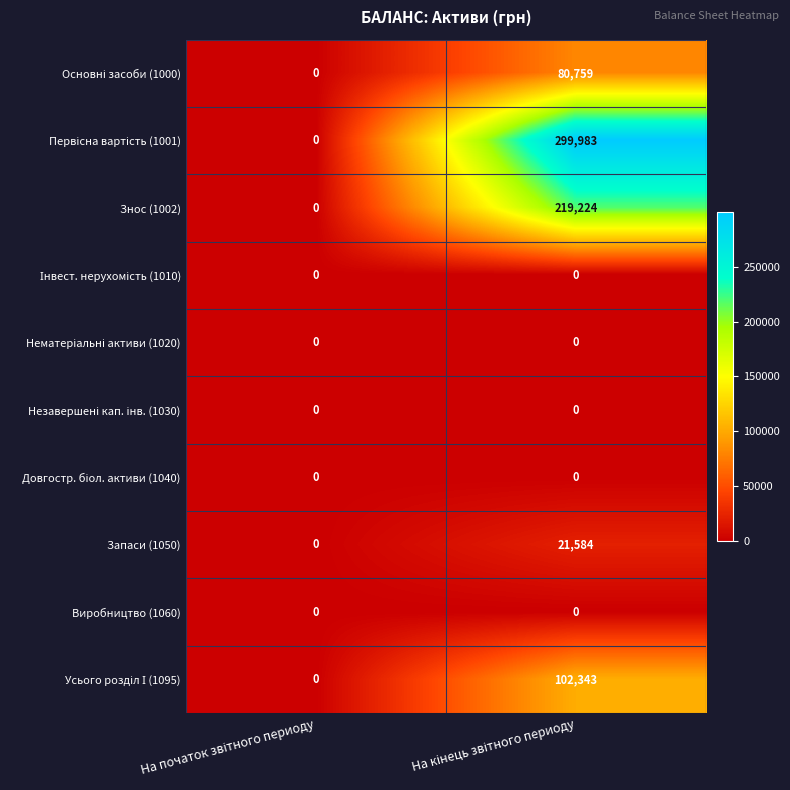

What is the maximum value shown in the chart?

299983